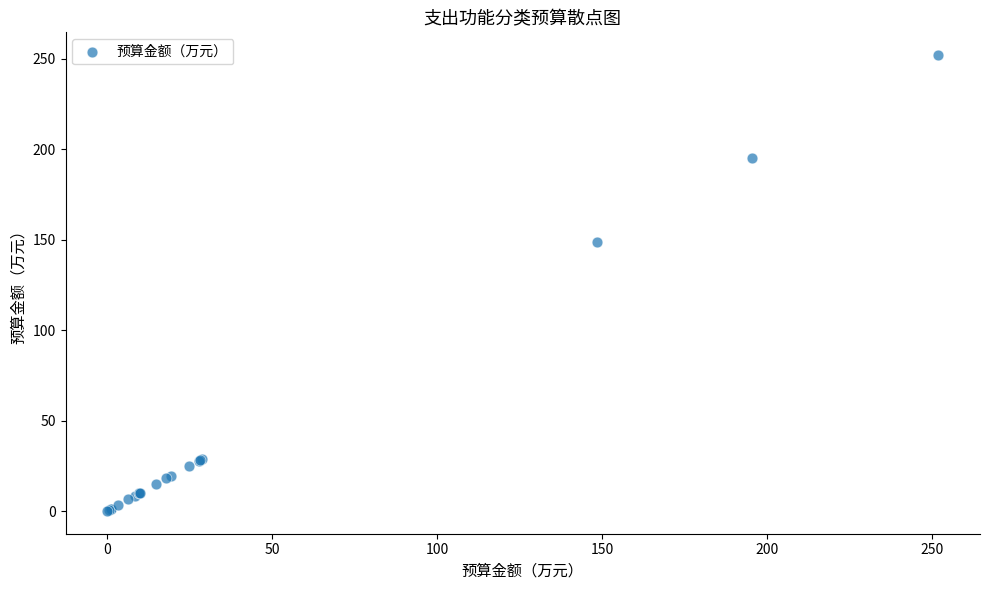

What Y value in the scatter plot is closest to 126?

148.6